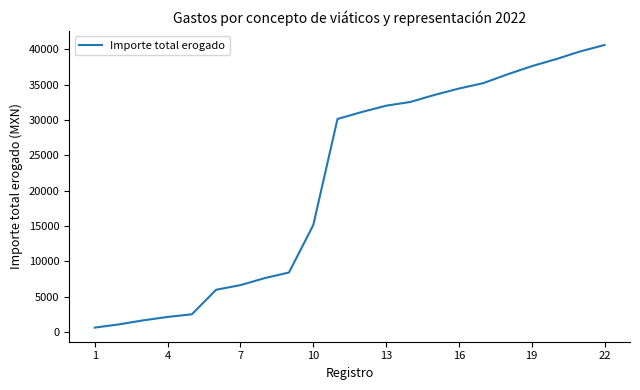

What is the difference between the maximum and minimum values?

40030.2